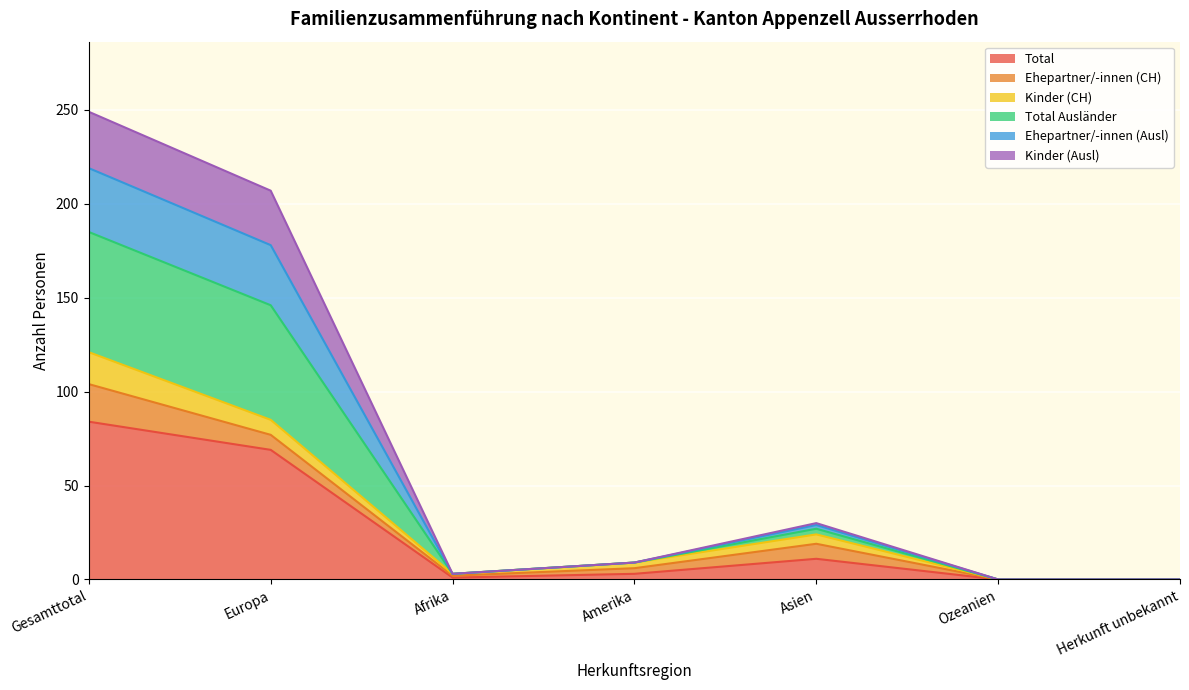

True or false: Kinder (Ausl) and Ehepartner/-innen (Ausl) cross at least once.

False